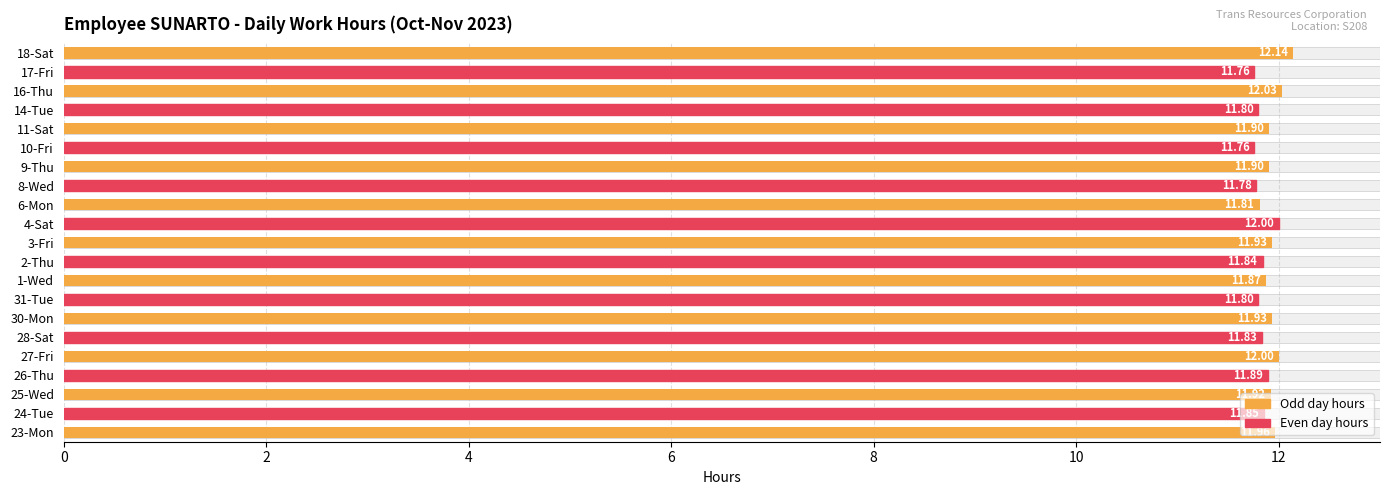

True or false: the data shows 2.7 at 23-Mon.

False